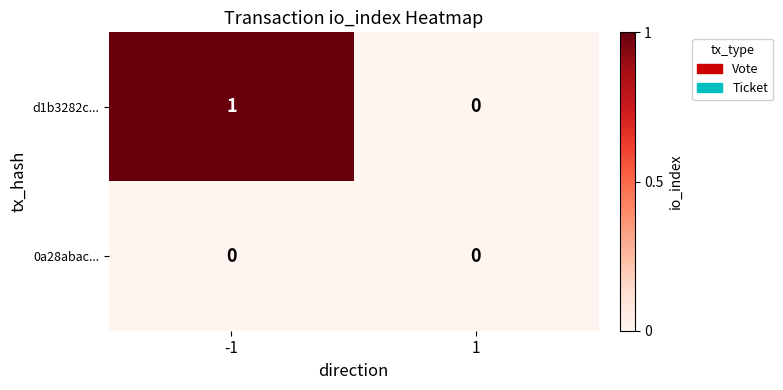

Reading right to left, list all the values displayed in this chart.

d1b3282c...: 1=0	-1=1
0a28abac...: 1=0	-1=0